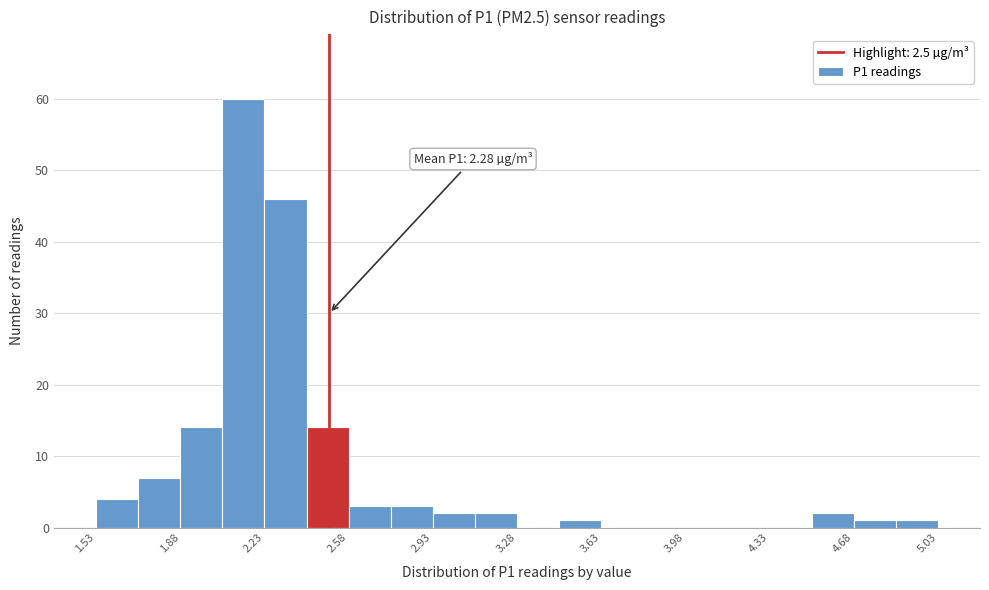

Read against the x-axis, roughly where is the centre of the tallest bar?

2.15